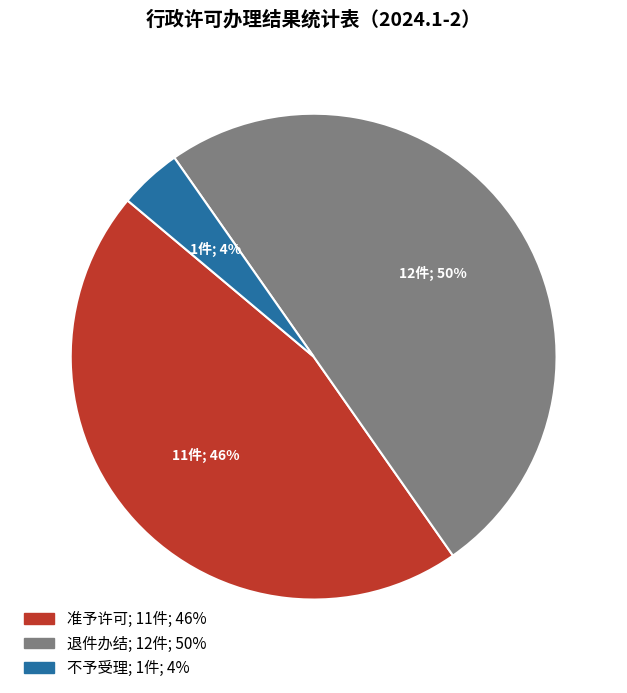

Combined, do 不予受理 and 退件办结 account for over 50%?

Yes